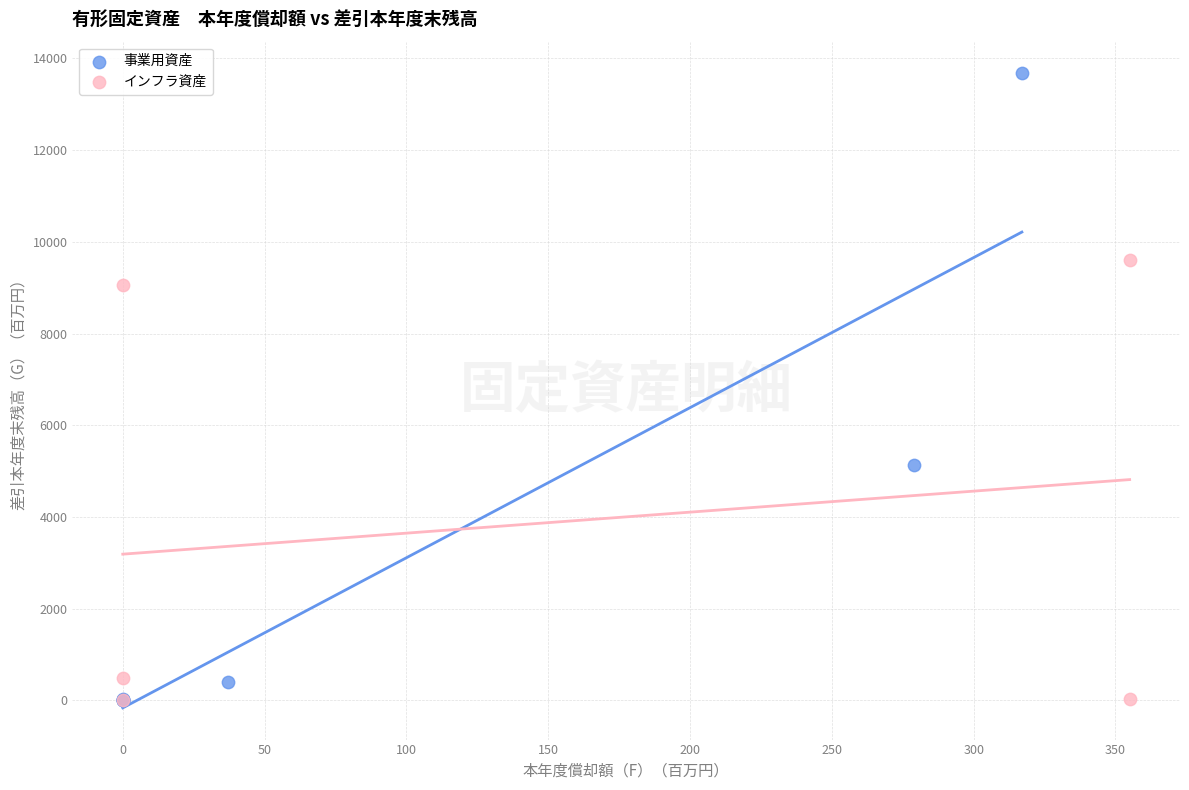

Which series has the widest spread of Y values?

事業用資産